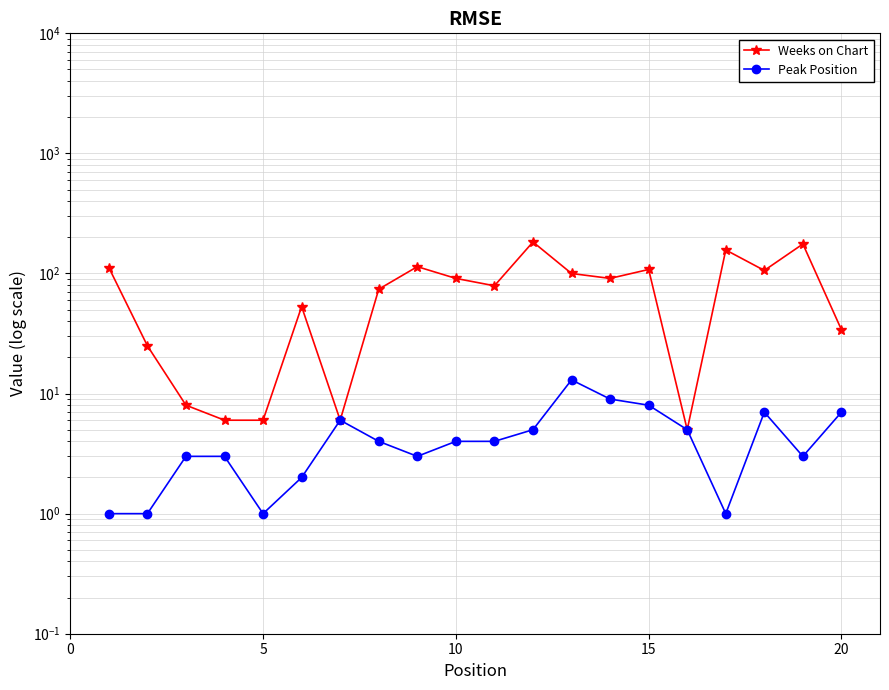

What is the sum of all Weeks on Chart values?

1534